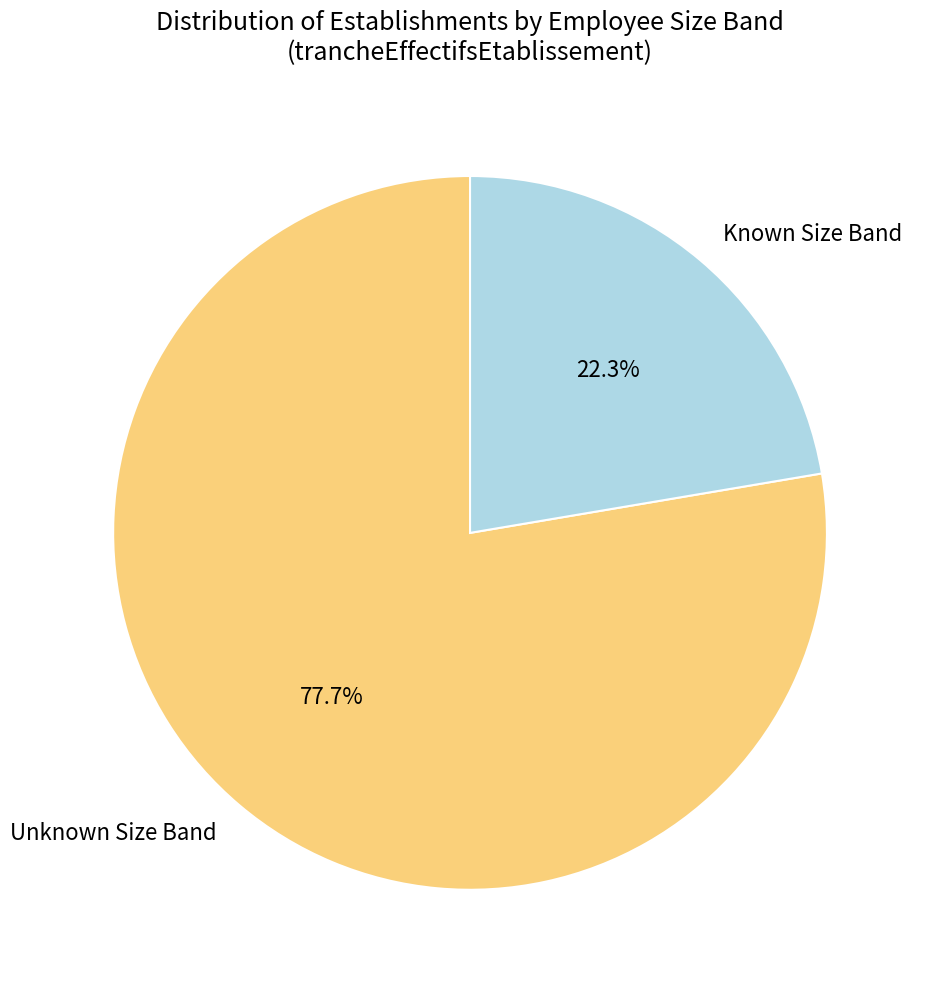

Between Unknown Size Band and Known Size Band, which is larger?

Unknown Size Band